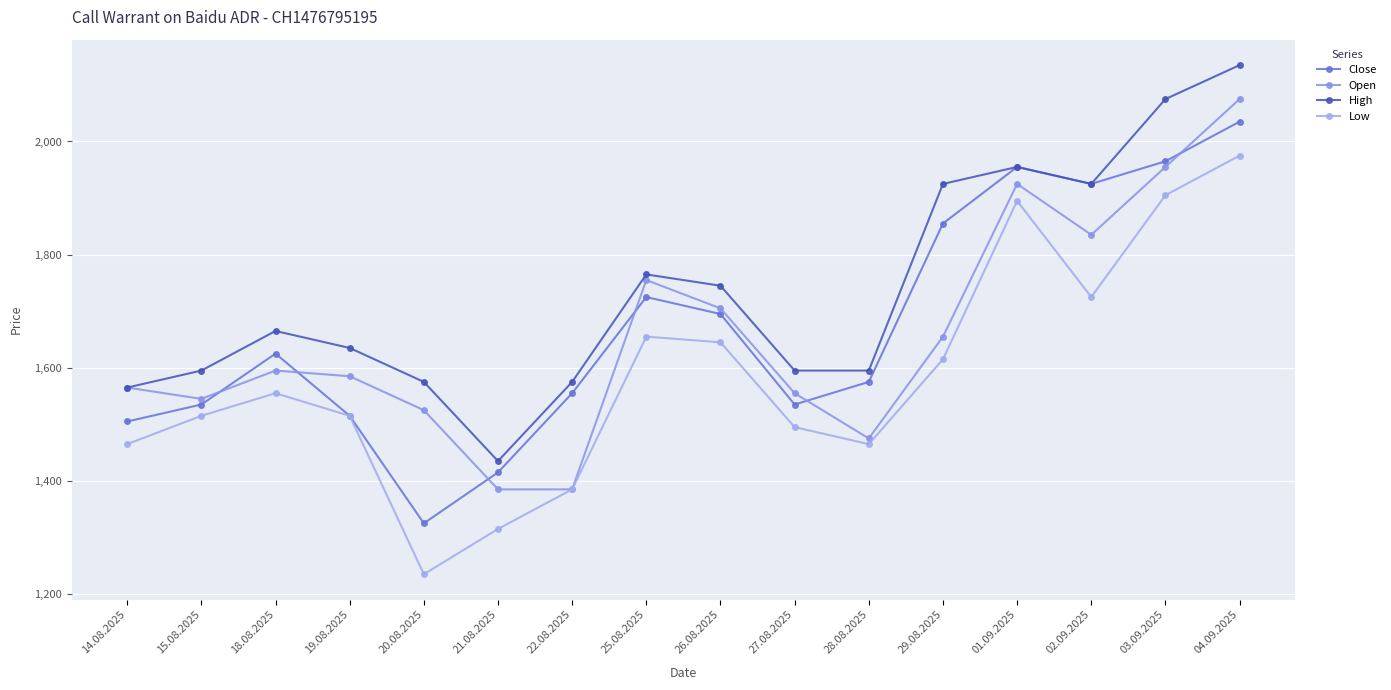

Between which two adjacent categories do Open and Close first intersect?

15.08.2025 and 18.08.2025